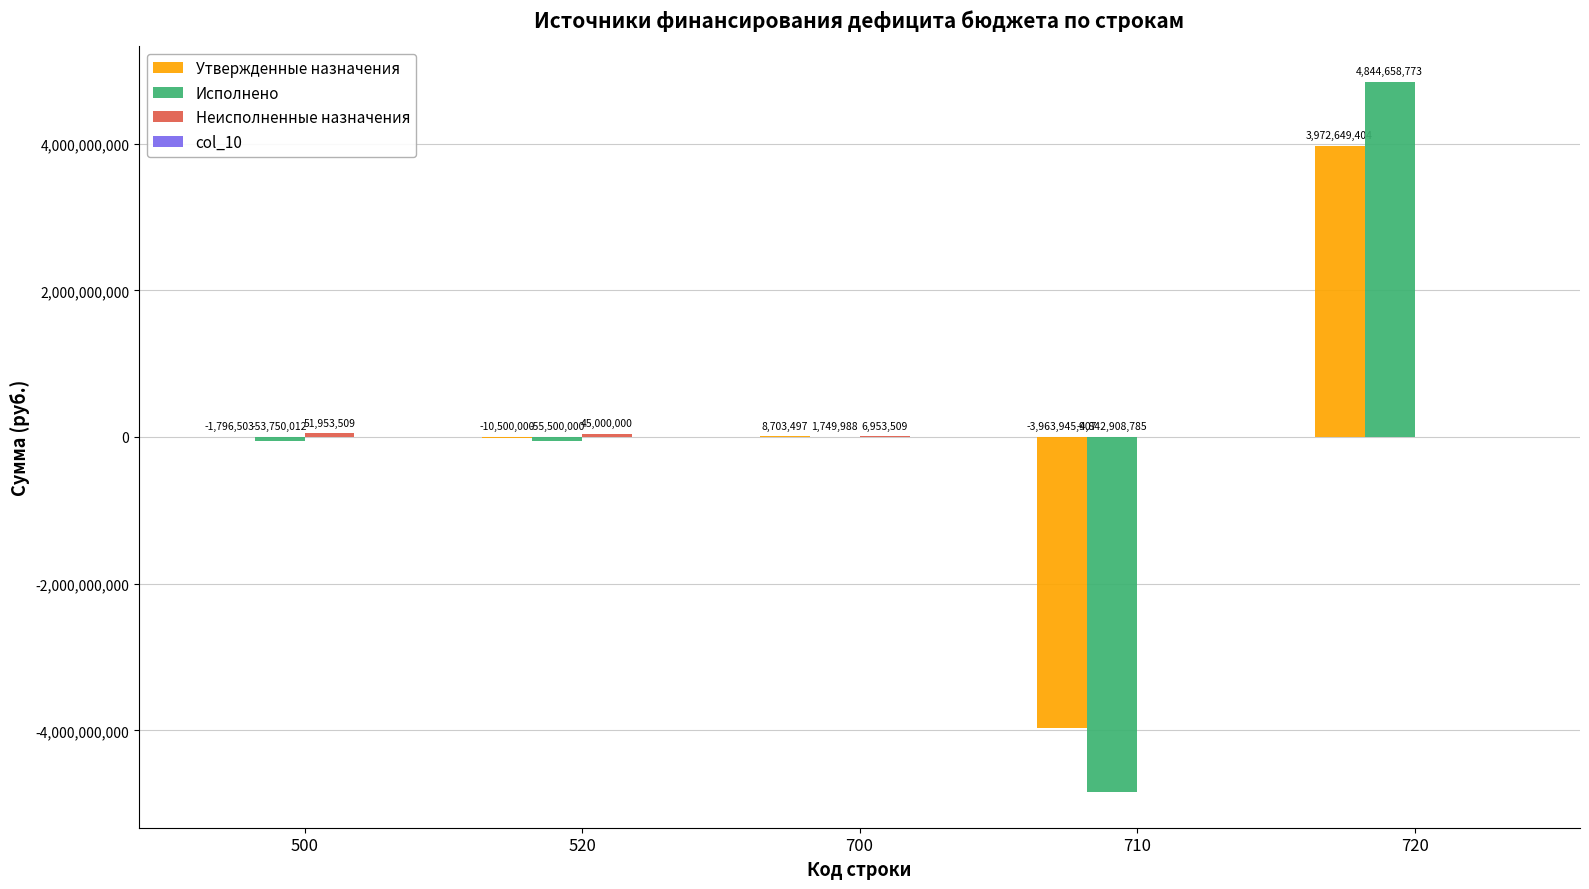

Which category has the highest value across all series?

720